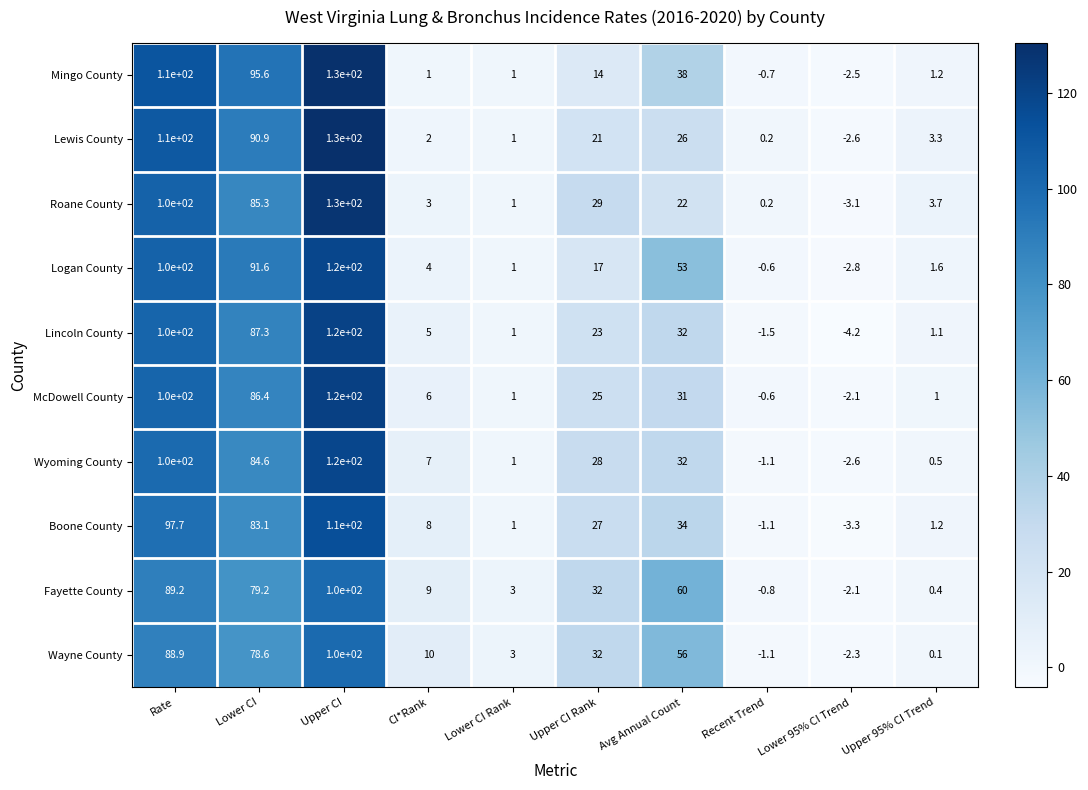

What is the greatest value displayed?

130.0